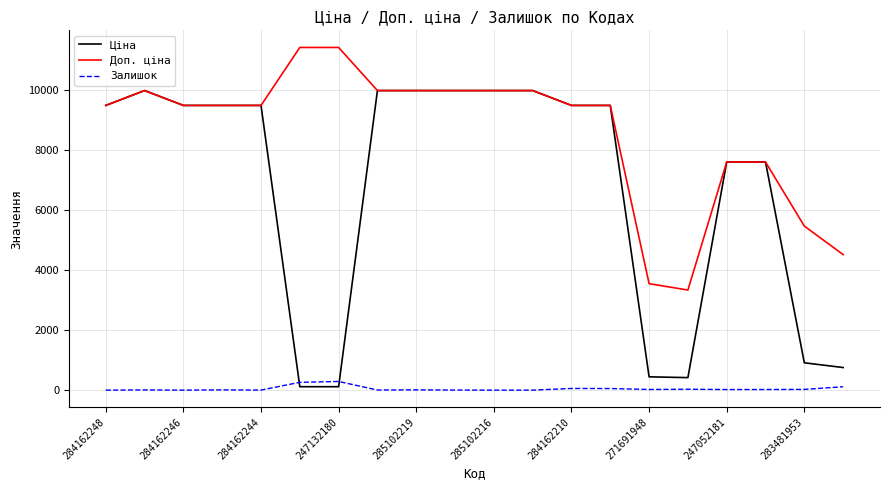

What is the maximum value shown in the chart?

11410.0